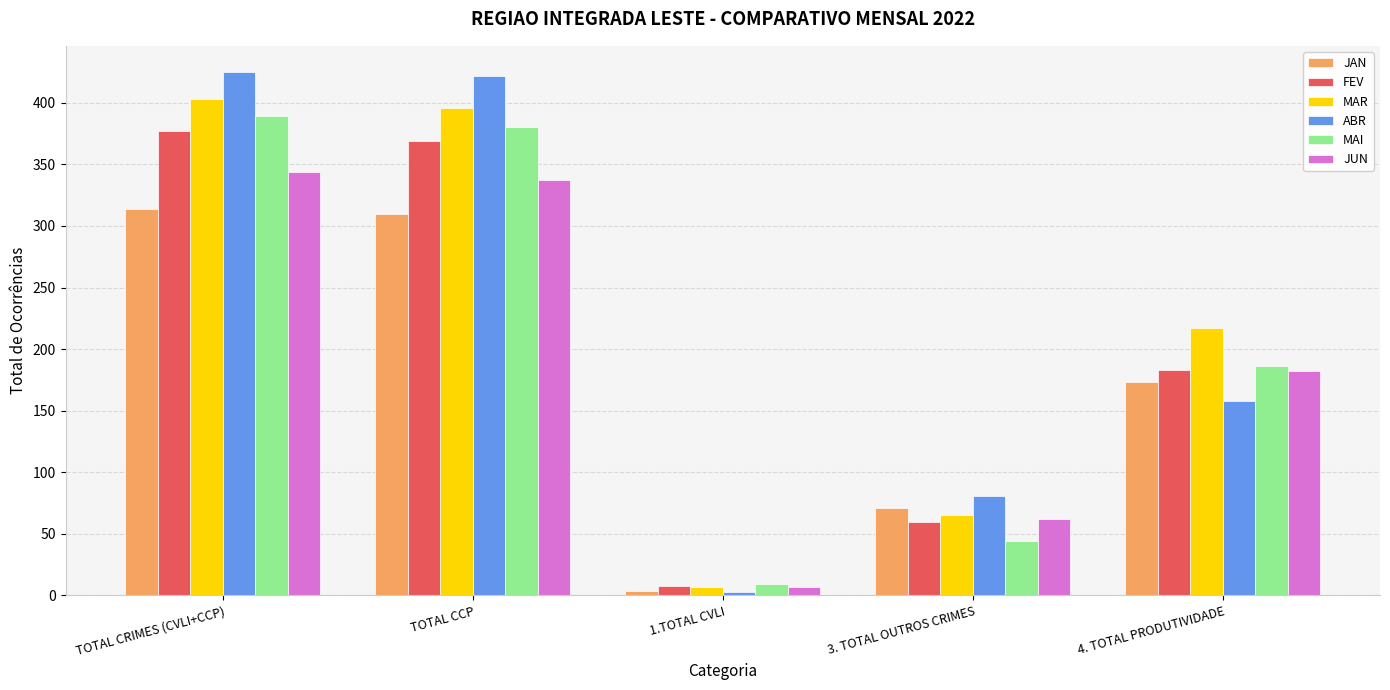

Between TOTAL CRIMES (CVLI+CCP) and 1.TOTAL CVLI, which series saw the biggest shift?

ABR